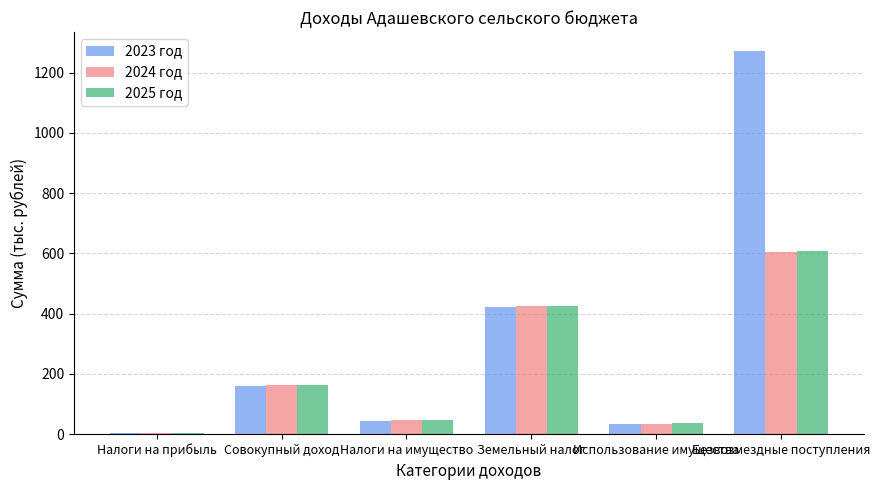

What is the approximate value of 2025 год at Земельный налог?

426.4